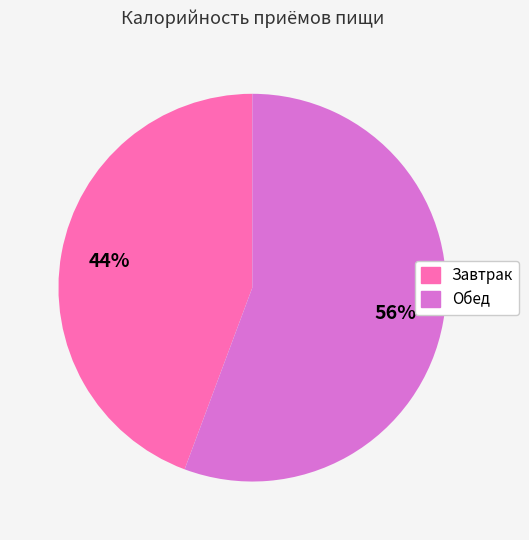

True or false: Обед accounts for 56% of the total.

True